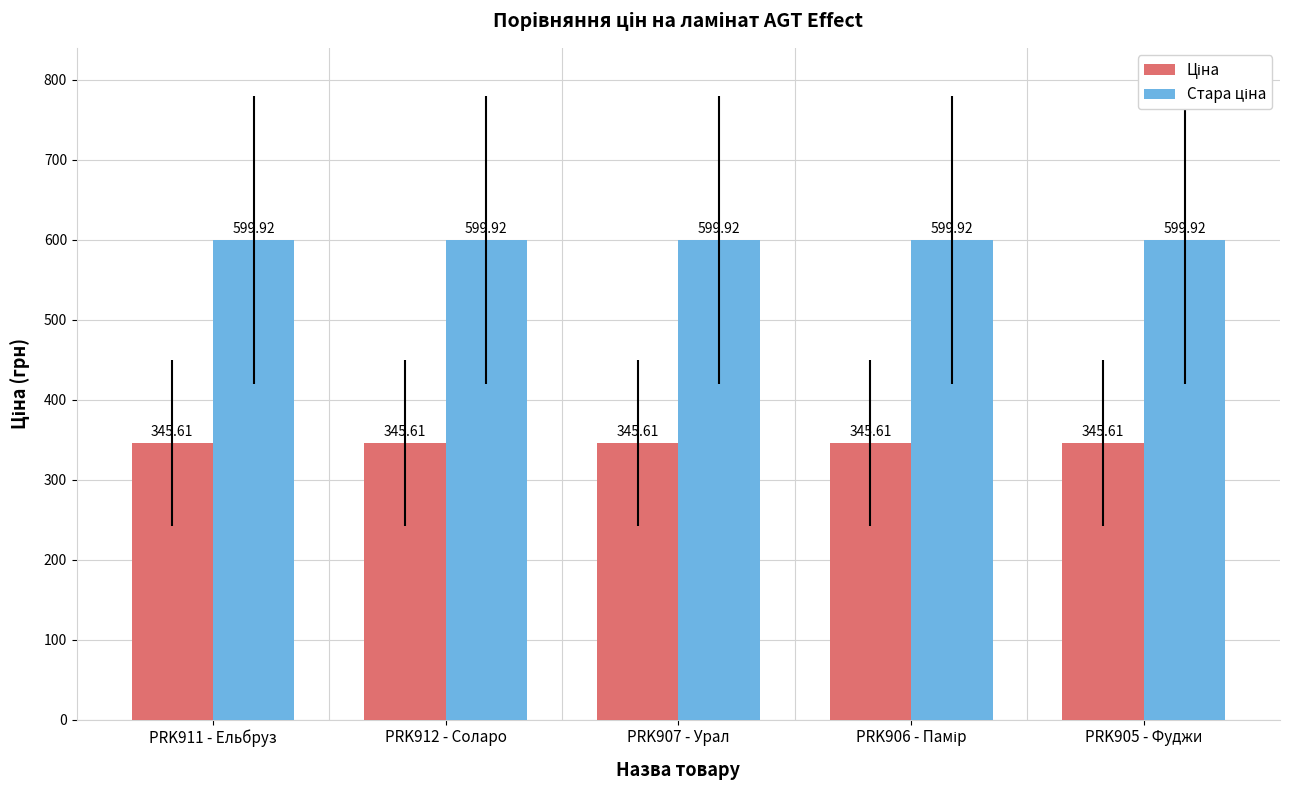

What is the spread (max minus min) of values at PRK911 - Ельбруз?

254.3